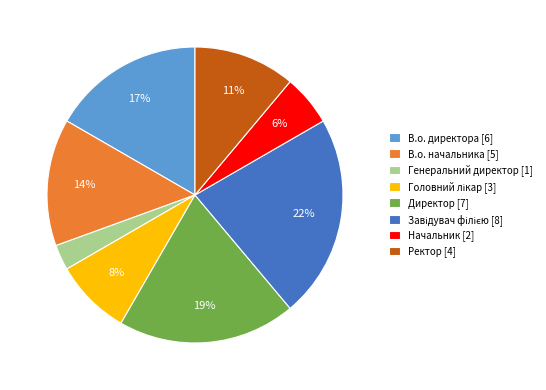

Is В.о. директора the majority of the pie?

No